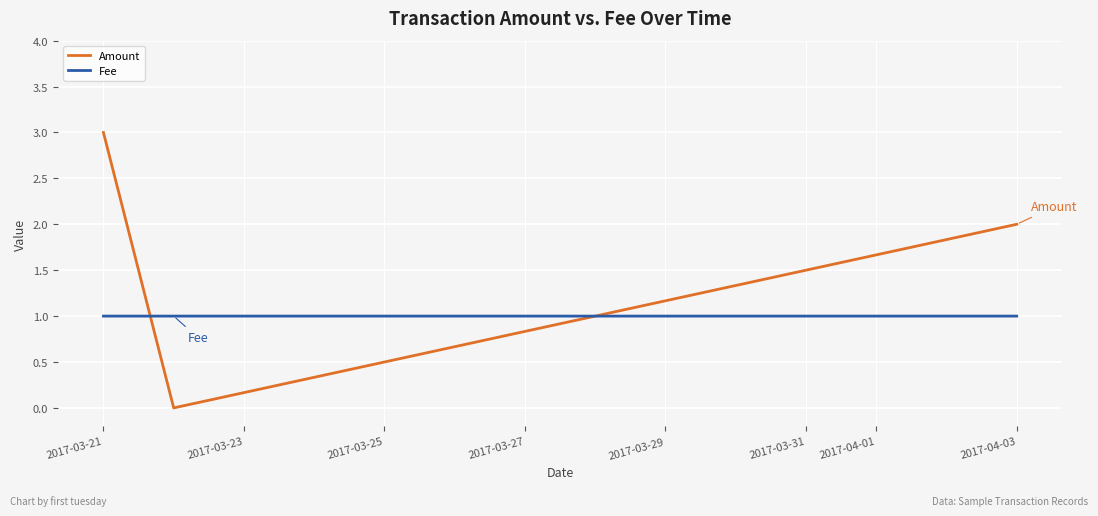

What is the average value of the Amount series?

1.7